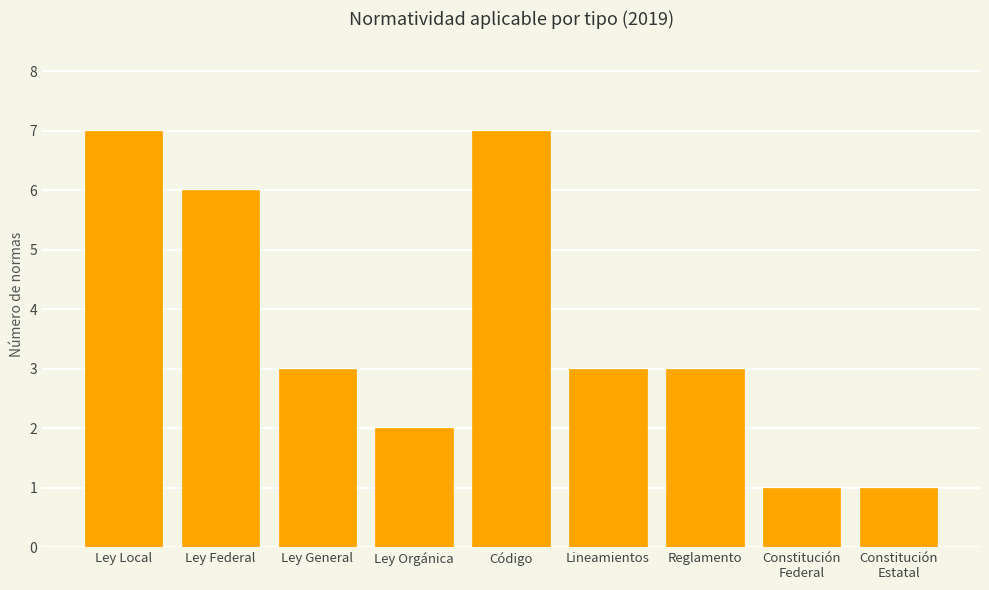

How many values are between 2 and 6?

5